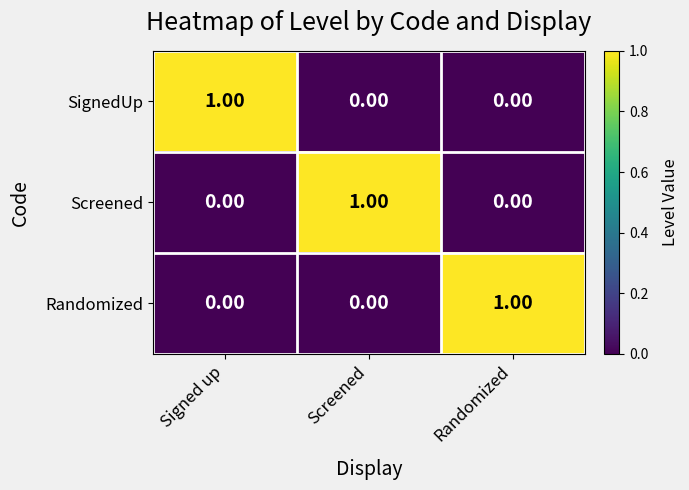

What is the total value across all series at Screened?

1